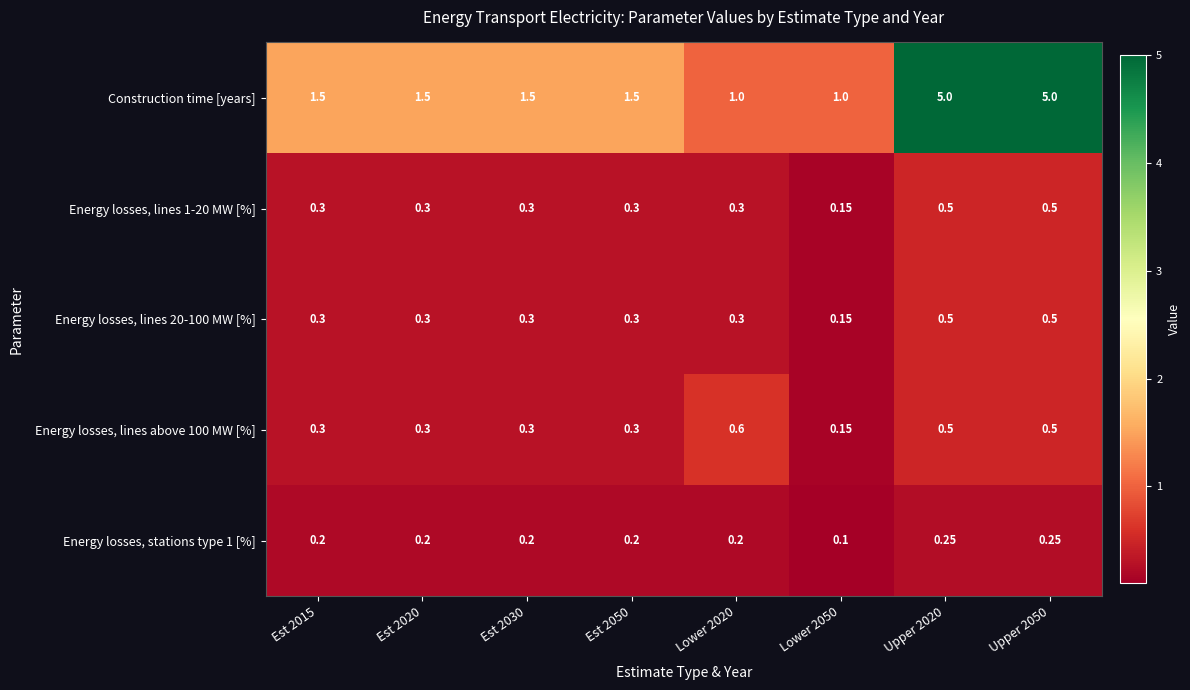

Which series has the largest total across all categories?

Construction time [years]